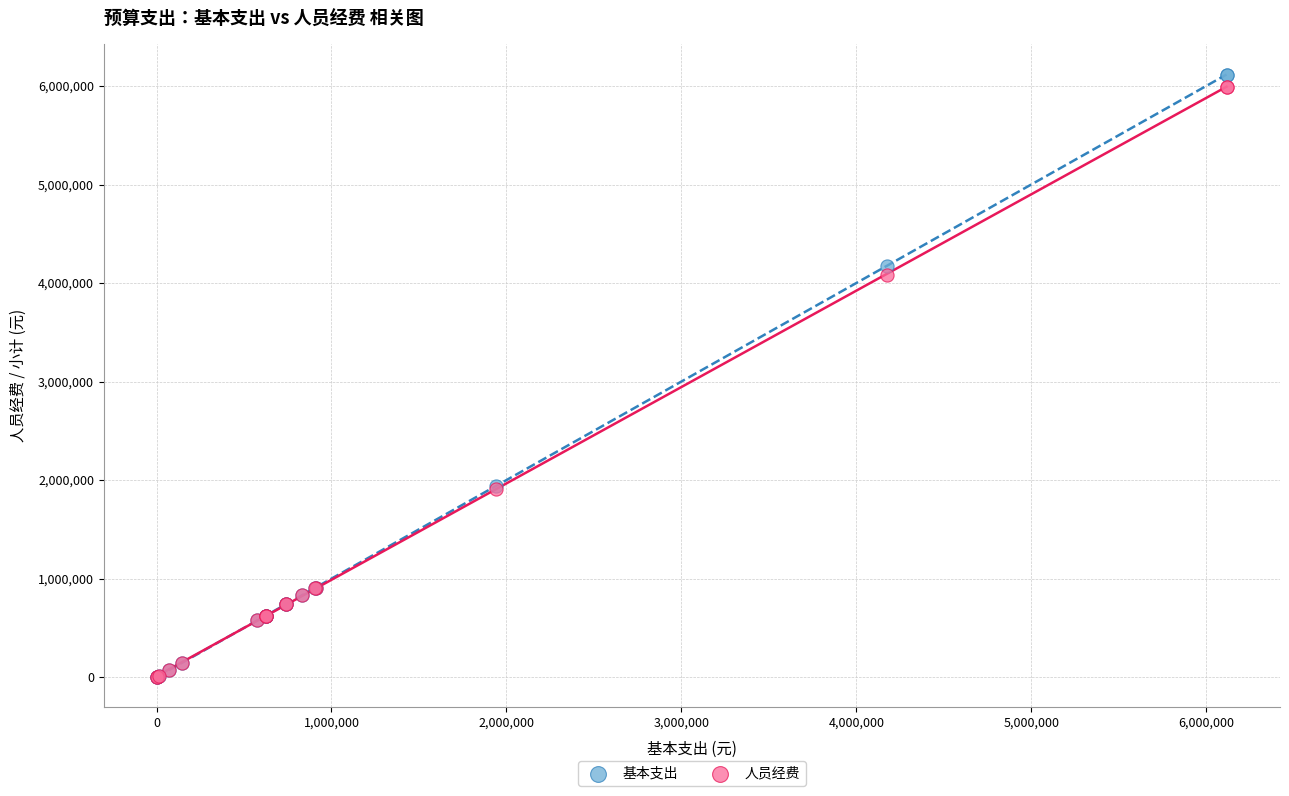

Across all series, what Y value is closest to 3060399?

4085970.2